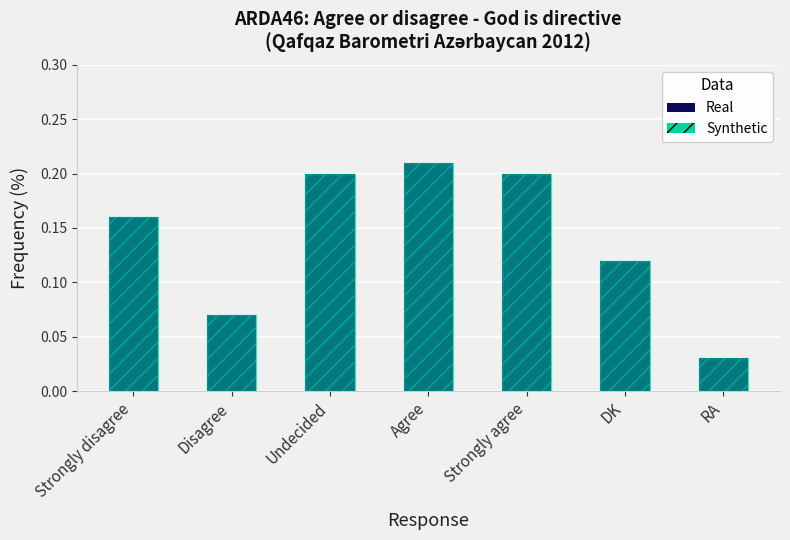

What is the sum of the Percentage values at Strongly agree and Agree?

0.4